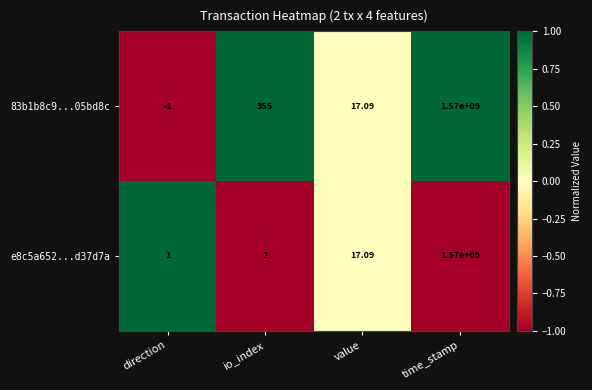

Rank the series by their average value, from highest to lowest.

83b1b8c9...05bd8c, e8c5a652...d37d7a